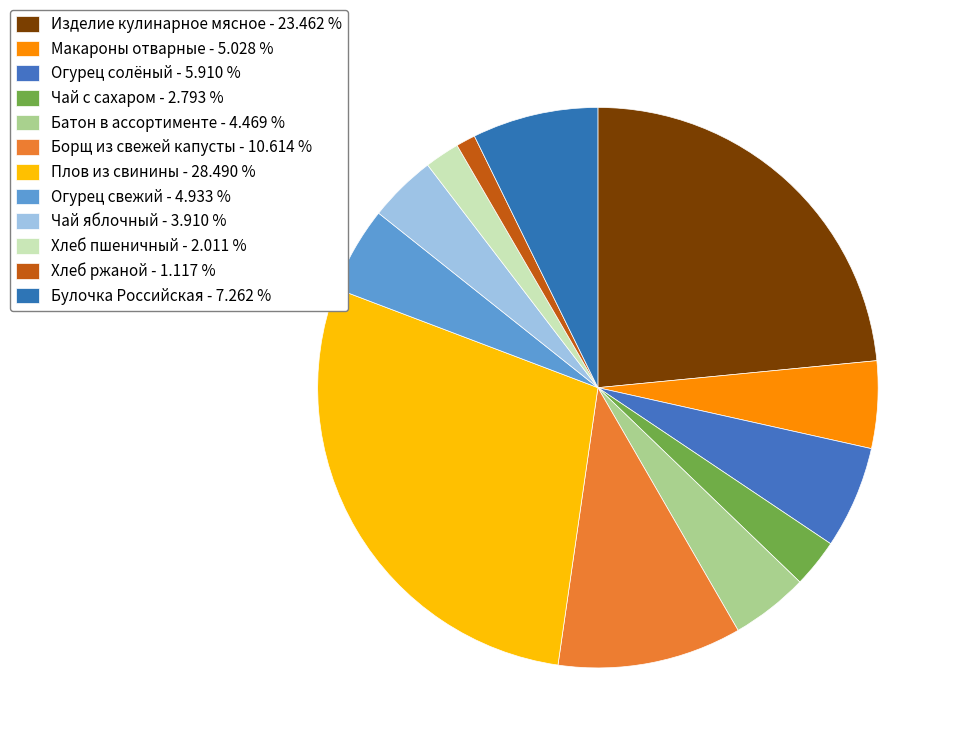

To the nearest percent, what is the combined percentage of Борщ из свежей капусты and Чай яблочный?

15%